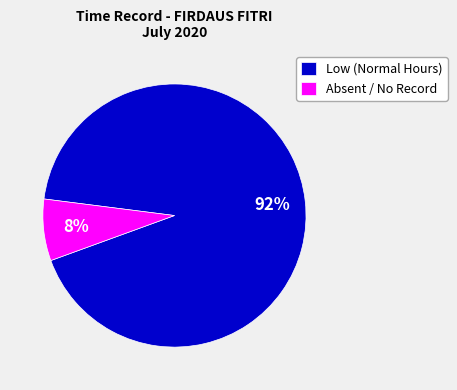

Between Absent / No Record and Low (Normal Hours), which is larger?

Low (Normal Hours)